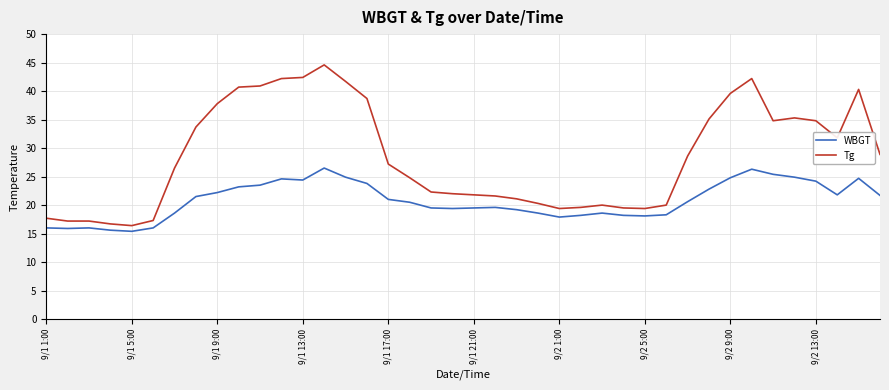

How many lines are shown in the chart?

2